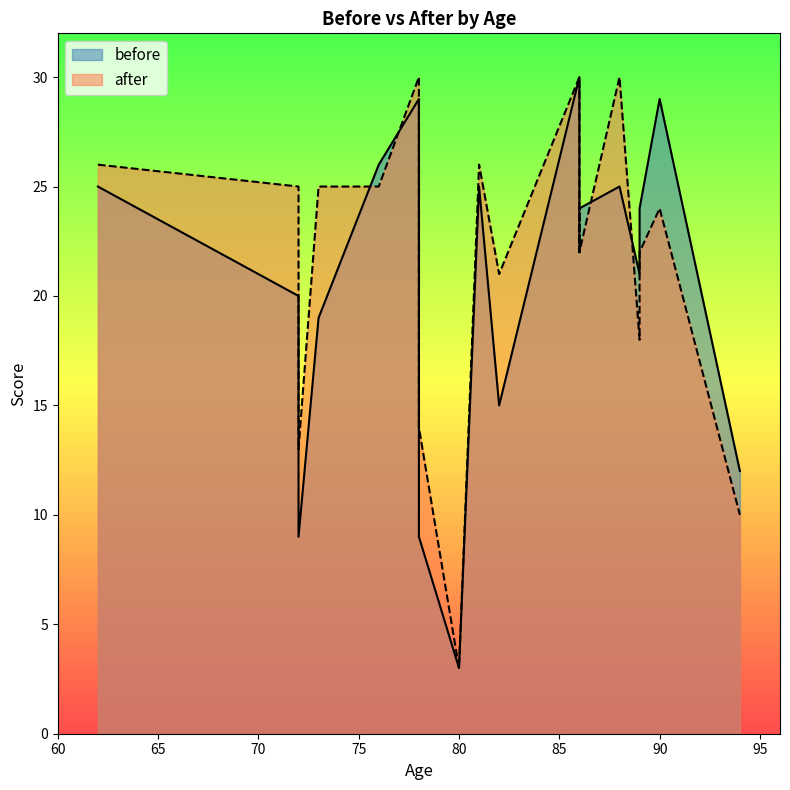

True or false: after has more than 2 points higher than both neighbors.

True